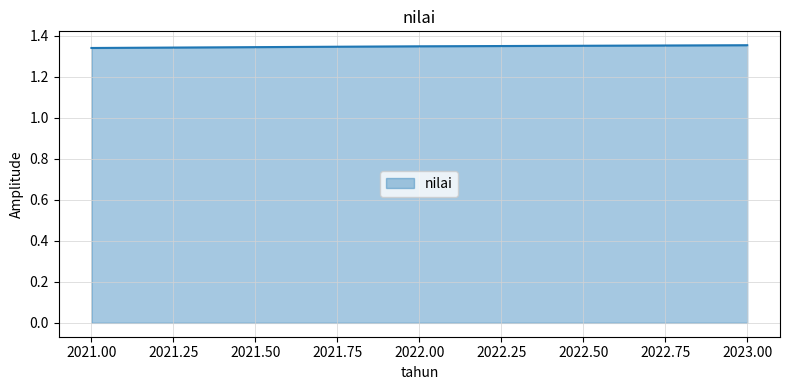

What is the ratio of the value at 2022.00 to the value at 2023.00?

1.0